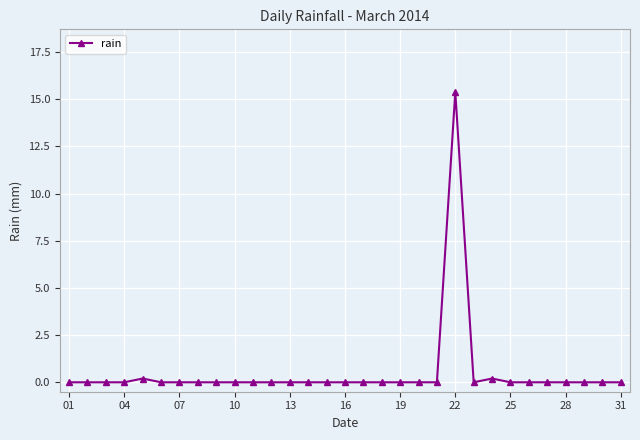

How many categories are shown in the chart?

31